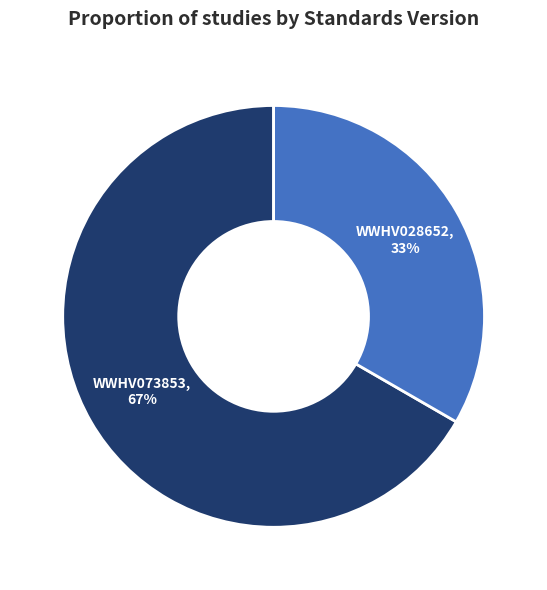

Does WWHV028652 account for over 50% of the chart?

No